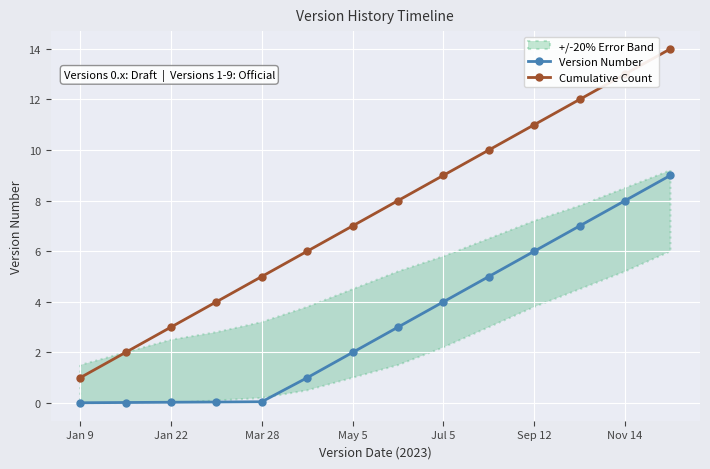

True or false: Cumulative Count has a value of 7.0 at May 5.

True